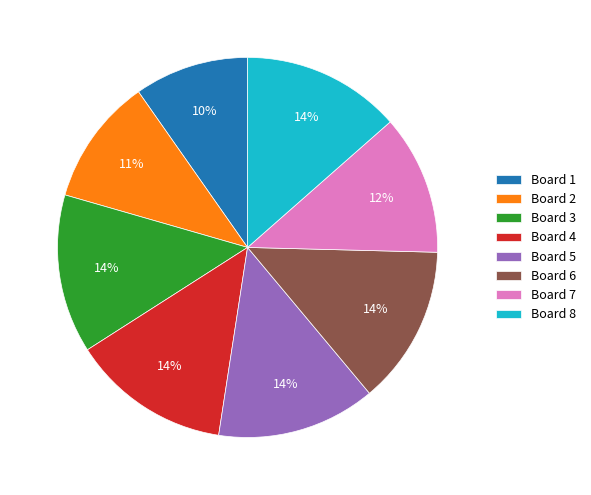

To the nearest percent, what is the difference between the largest and smallest slice percentages?

4%